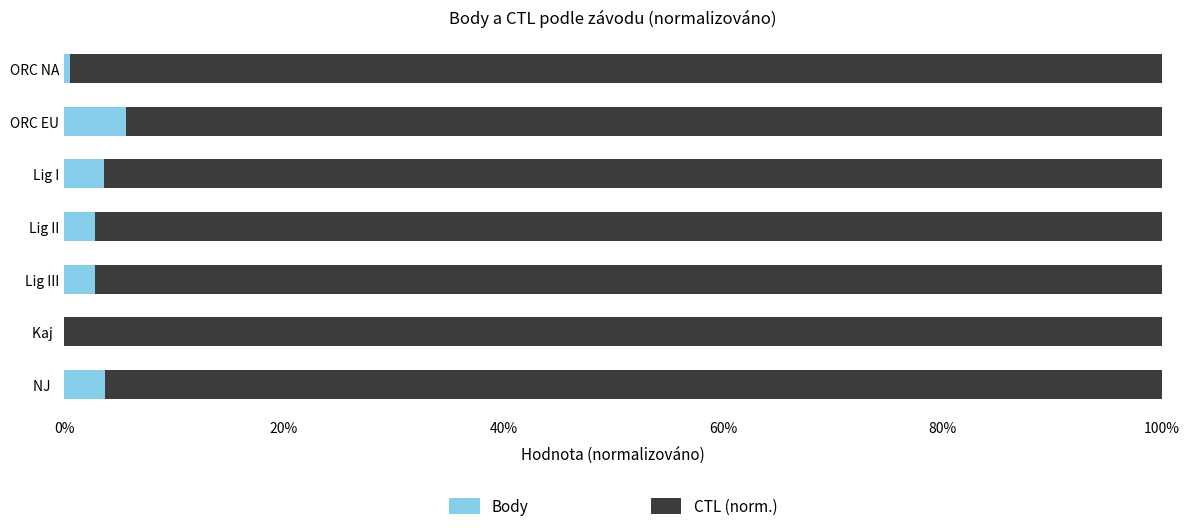

What are all the series names shown in the legend?

Body, CTL (norm.)